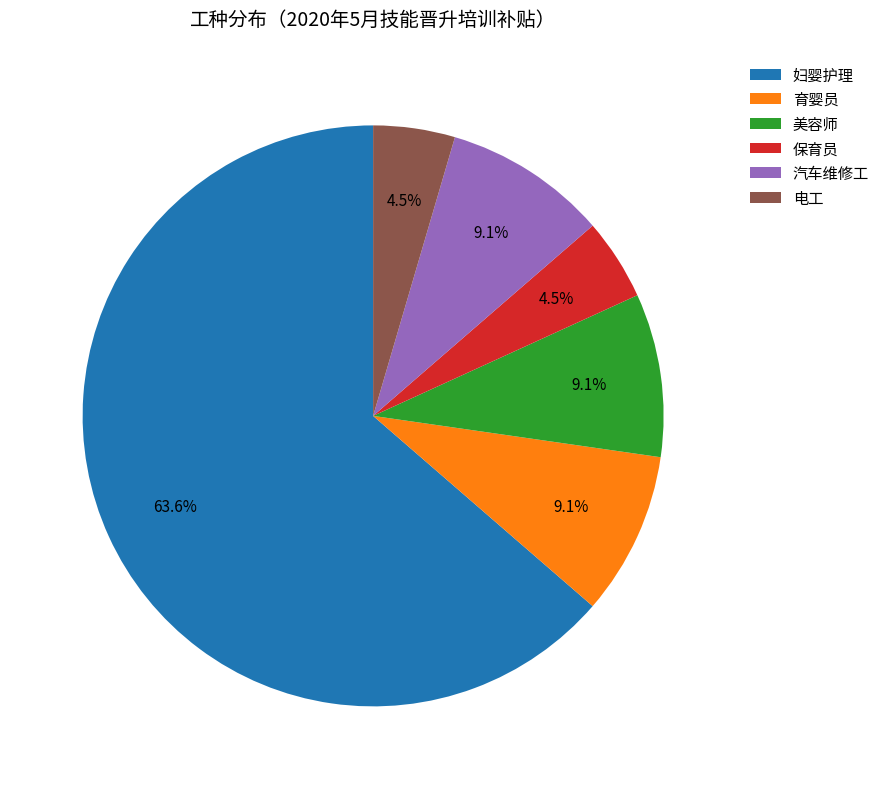

What is the majority slice?

妇婴护理